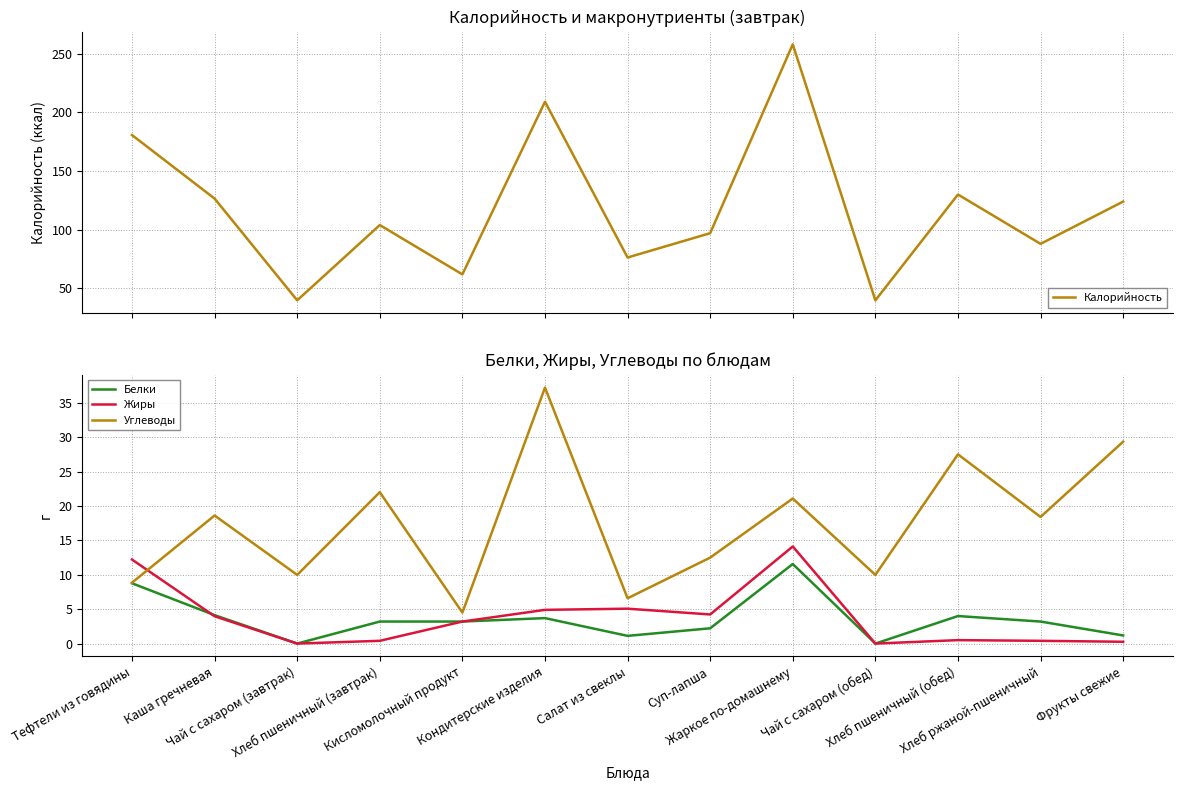

Reading left to right, extract all data points from this chart.

Калорийность: Тефтели из говядины=180.6	Каша гречневая=126.5	Чай с сахаром (завтрак)=39.9	Хлеб пшеничный (завтрак)=104.0	Кисломолочный продукт=62.0	Кондитерские изделия=209.0	Салат из свеклы=76.4	Суп-лапша=97.1	Жаркое по-домашнему=257.9	Чай с сахаром (обед)=39.9	Хлеб пшеничный (обед)=130.0	Хлеб ржаной-пшеничный=88.0	Фрукты свежие=124.0
Белки: Тефтели из говядины=8.8	Каша гречневая=4.1	Чай с сахаром (завтрак)=0.0	Хлеб пшеничный (завтрак)=3.2	Кисломолочный продукт=3.2	Кондитерские изделия=3.7	Салат из свеклы=1.1	Суп-лапша=2.2	Жаркое по-домашнему=11.6	Чай с сахаром (обед)=0.0	Хлеб пшеничный (обед)=4.0	Хлеб ржаной-пшеничный=3.2	Фрукты свежие=1.2
Жиры: Тефтели из говядины=12.2	Каша гречневая=4.0	Чай с сахаром (завтрак)=0.0	Хлеб пшеничный (завтрак)=0.4	Кисломолочный продукт=3.2	Кондитерские изделия=4.9	Салат из свеклы=5.1	Суп-лапша=4.2	Жаркое по-домашнему=14.1	Чай с сахаром (обед)=0.0	Хлеб пшеничный (обед)=0.5	Хлеб ржаной-пшеничный=0.4	Фрукты свежие=0.3
Углеводы: Тефтели из говядины=8.8	Каша гречневая=18.6	Чай с сахаром (завтрак)=10.0	Хлеб пшеничный (завтрак)=22.0	Кисломолочный продукт=4.5	Кондитерские изделия=37.2	Салат из свеклы=6.6	Суп-лапша=12.5	Жаркое по-домашнему=21.1	Чай с сахаром (обед)=10.0	Хлеб пшеничный (обед)=27.5	Хлеб ржаной-пшеничный=18.4	Фрукты свежие=29.3